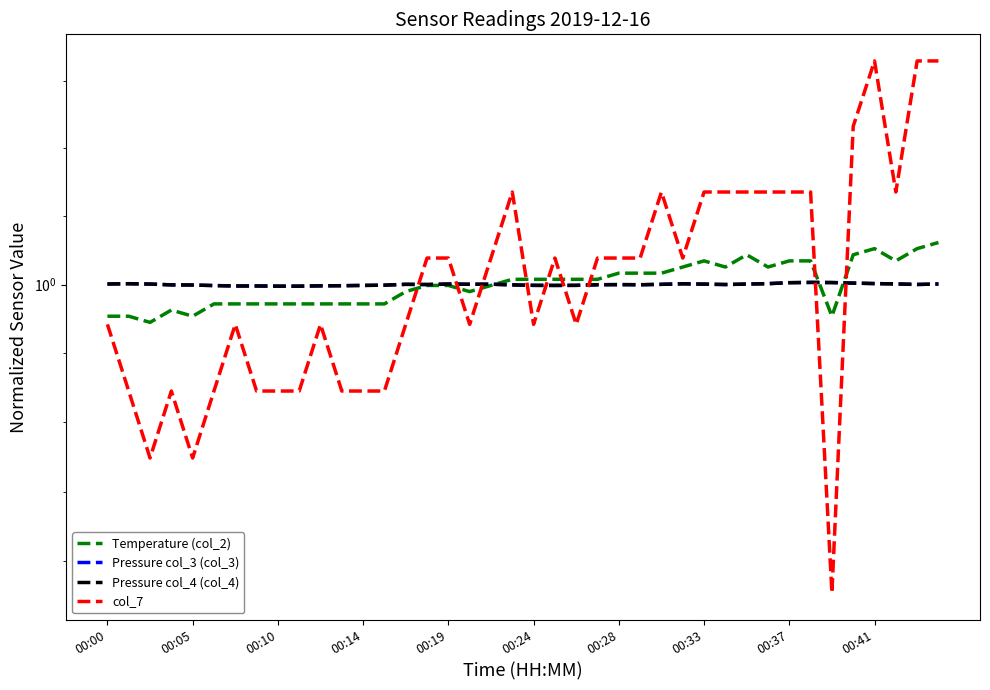

Does the chart have visible grid lines?

No